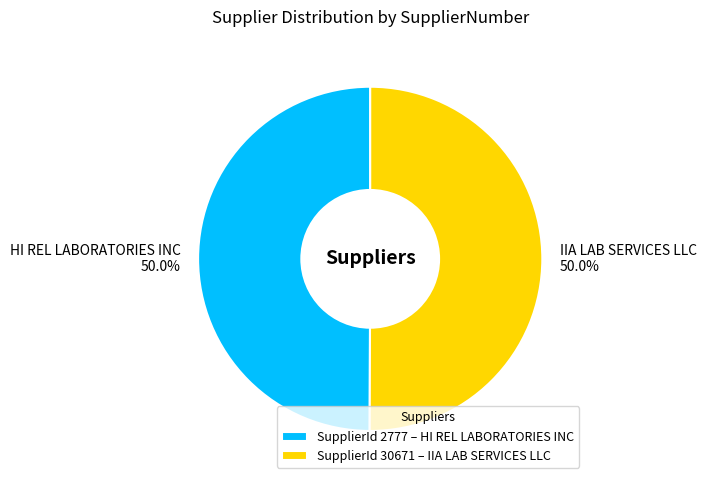

What is the ratio of the value at IIA LAB SERVICES LLC 50.0% to the value at HI REL LABORATORIES INC 50.0%?

1.0